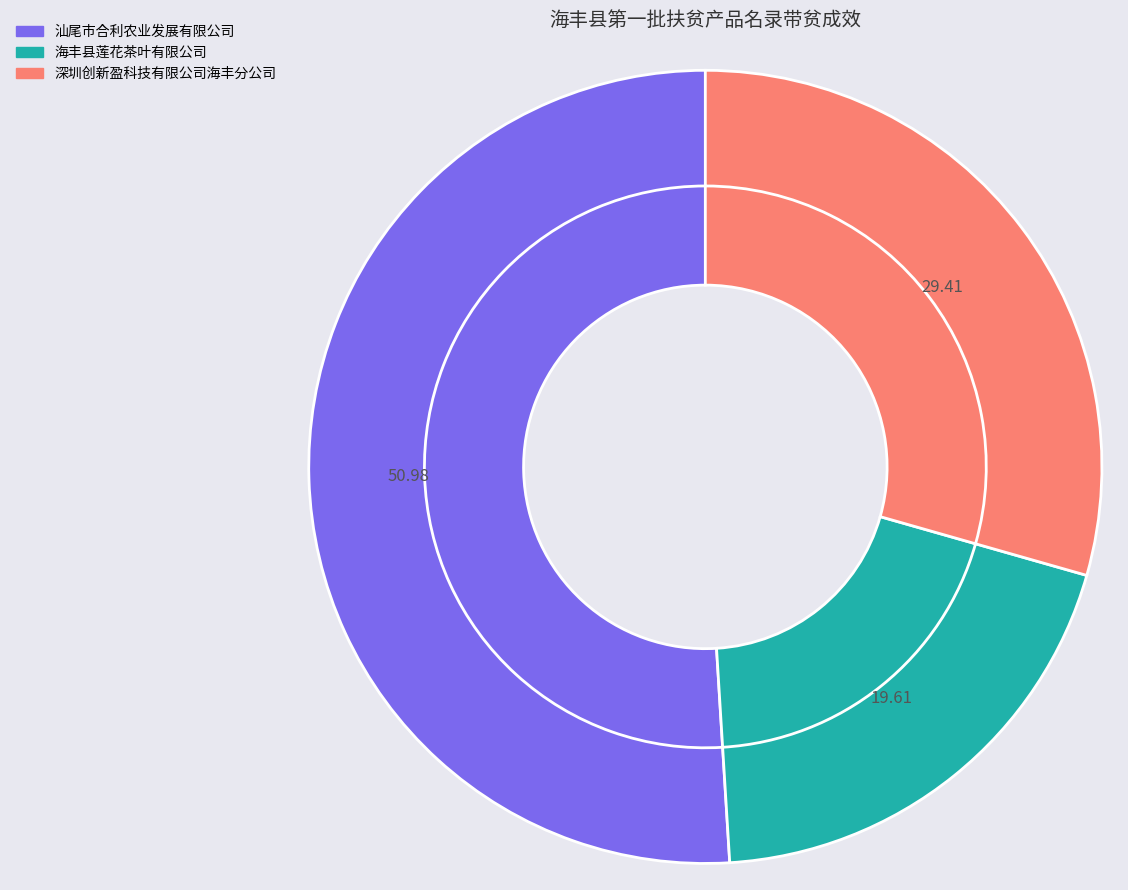

What percentage is NOT represented by 深圳创新盈科技有限公司海丰分公司?

70.6%